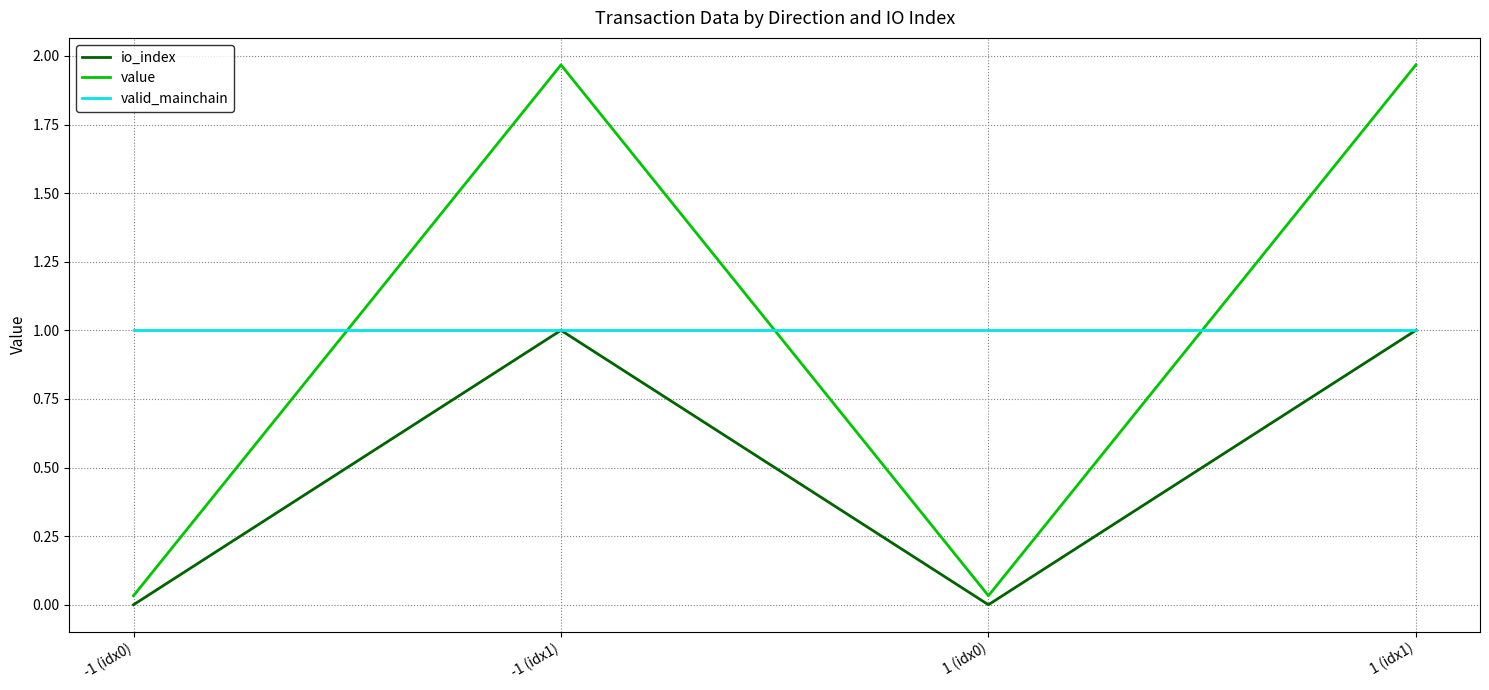

How many intersections are there between value and valid_mainchain?

3